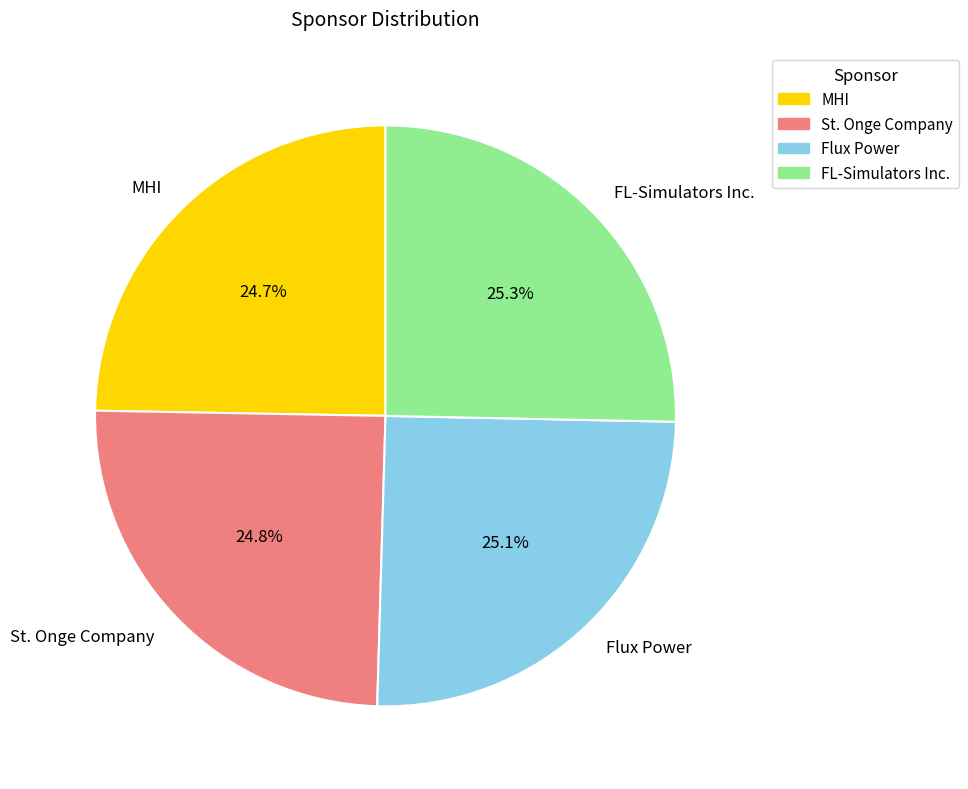

What is the ratio of the value at FL-Simulators Inc. to the value at St. Onge Company?

1.0